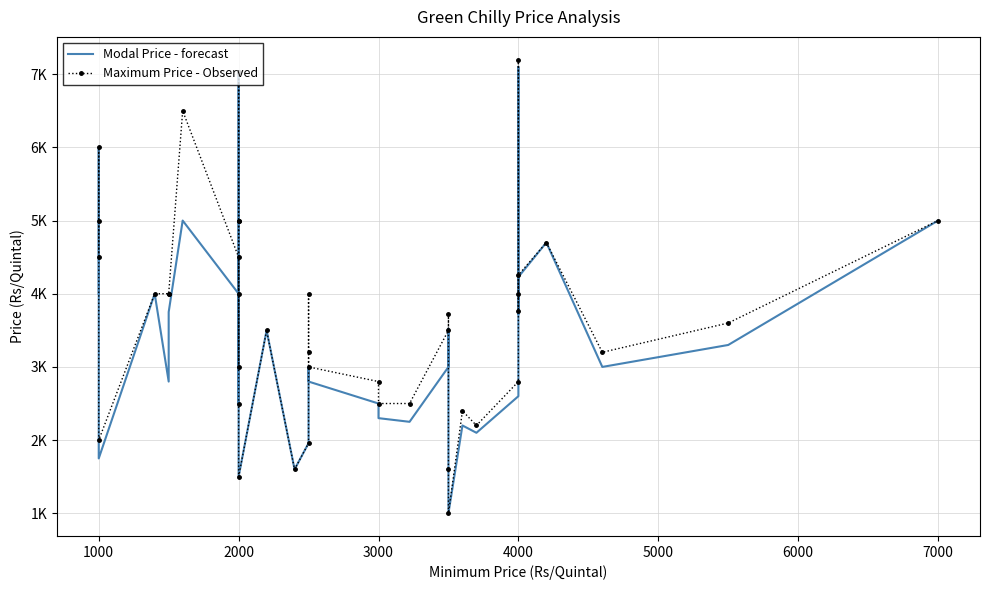

Where is the first local maximum for Maximum Price - Observed?

1000